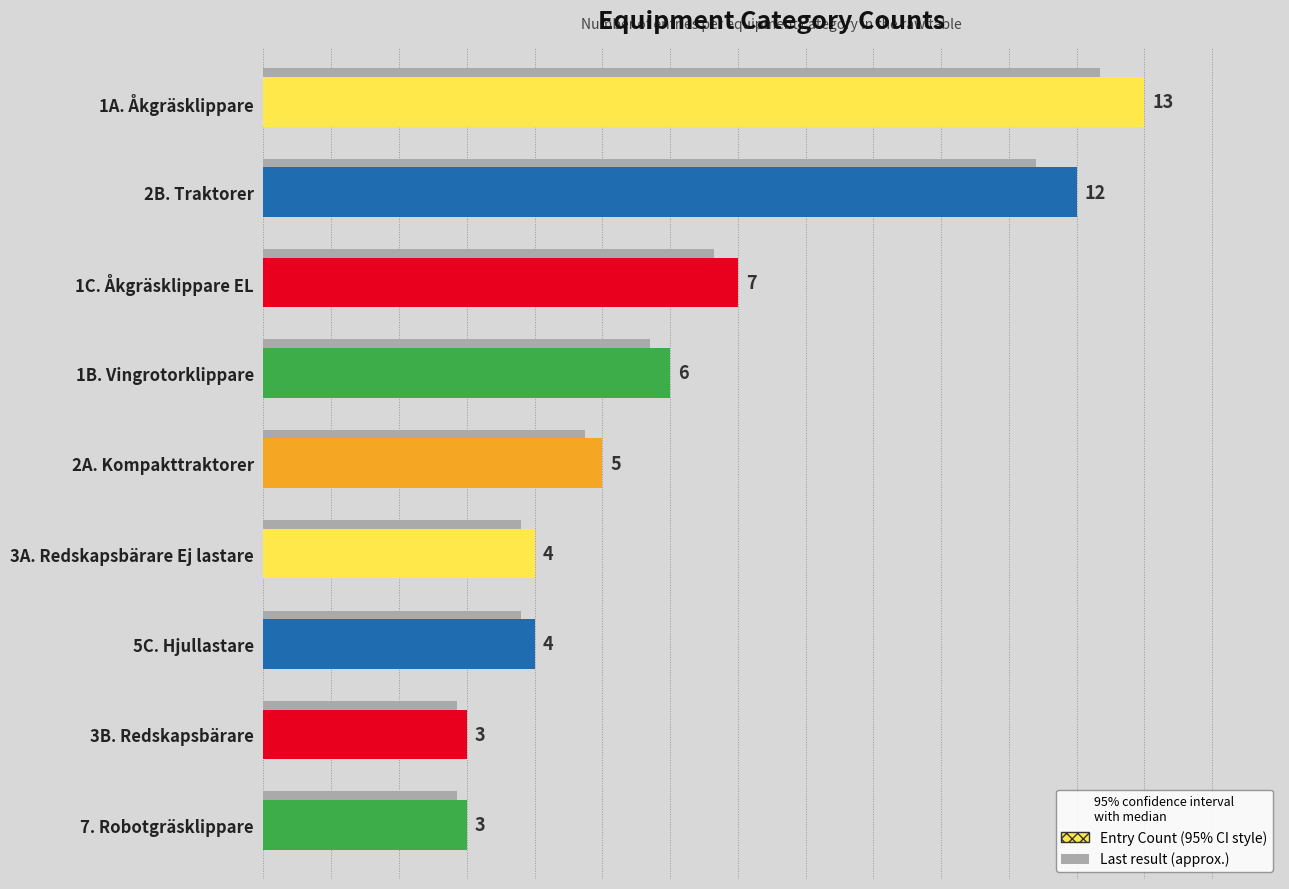

What is the average value?

6